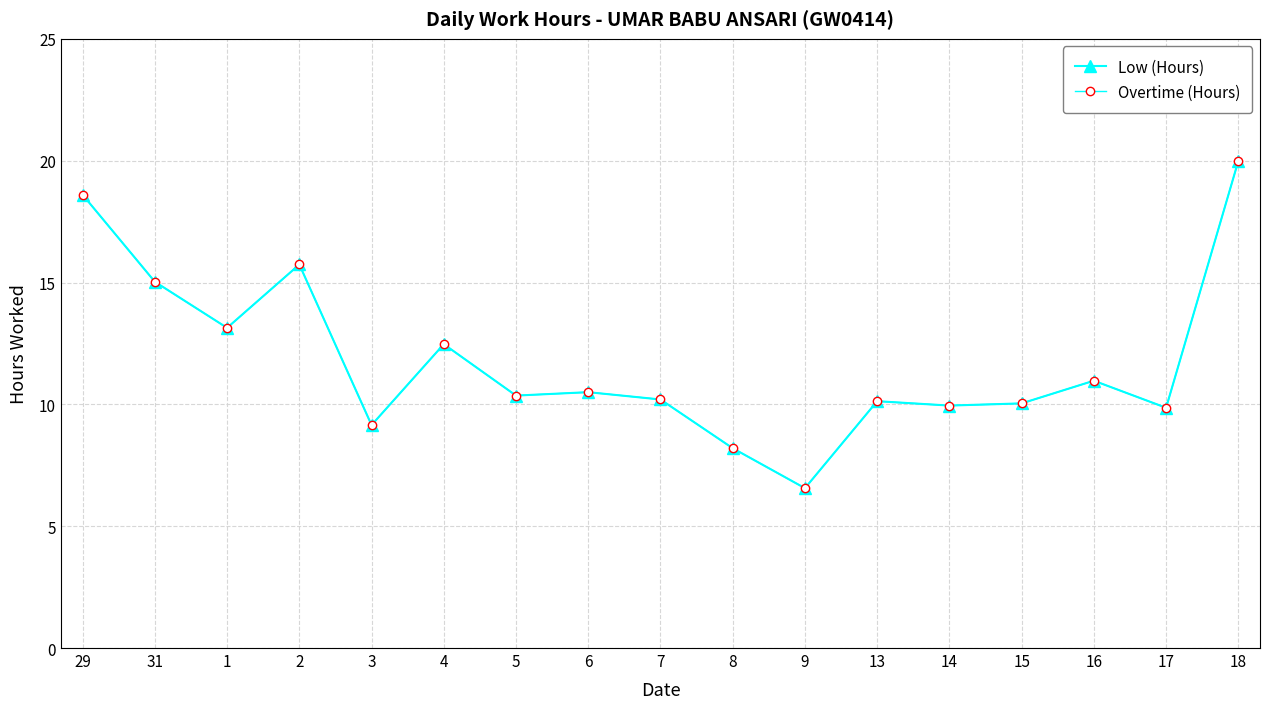

What is the total value across all series at 13?

20.3